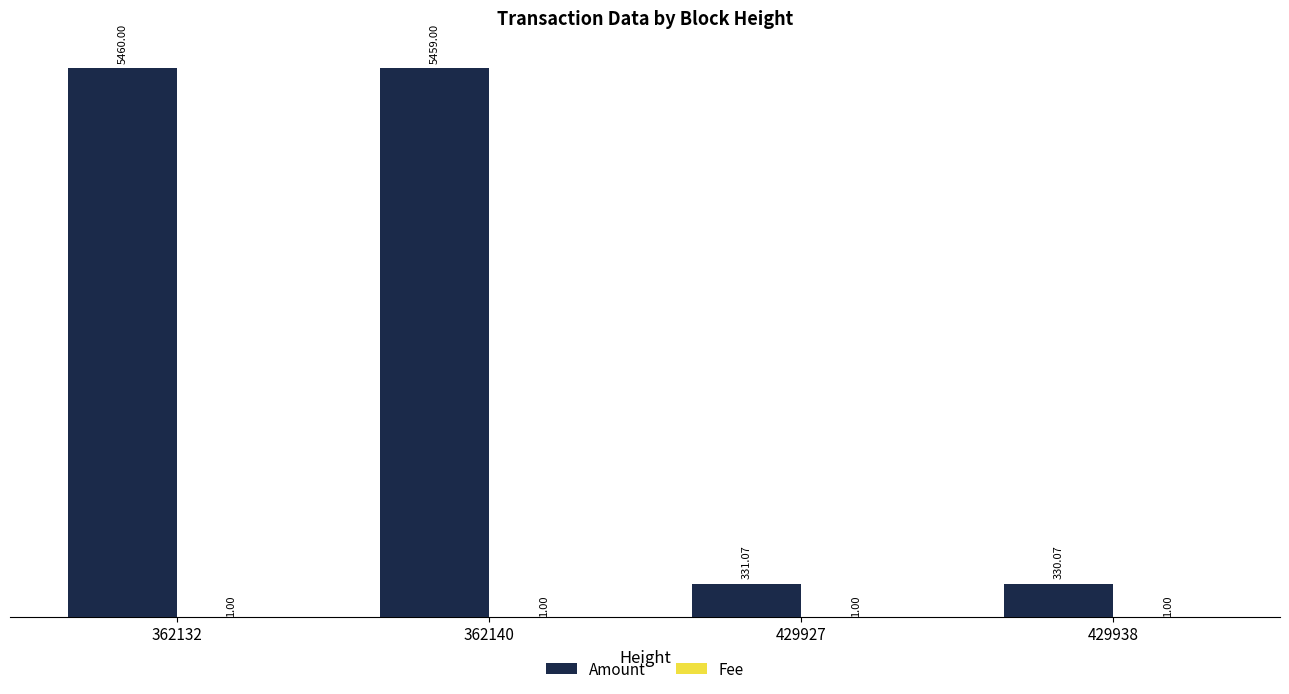

Which series has the largest total across all categories?

Amount